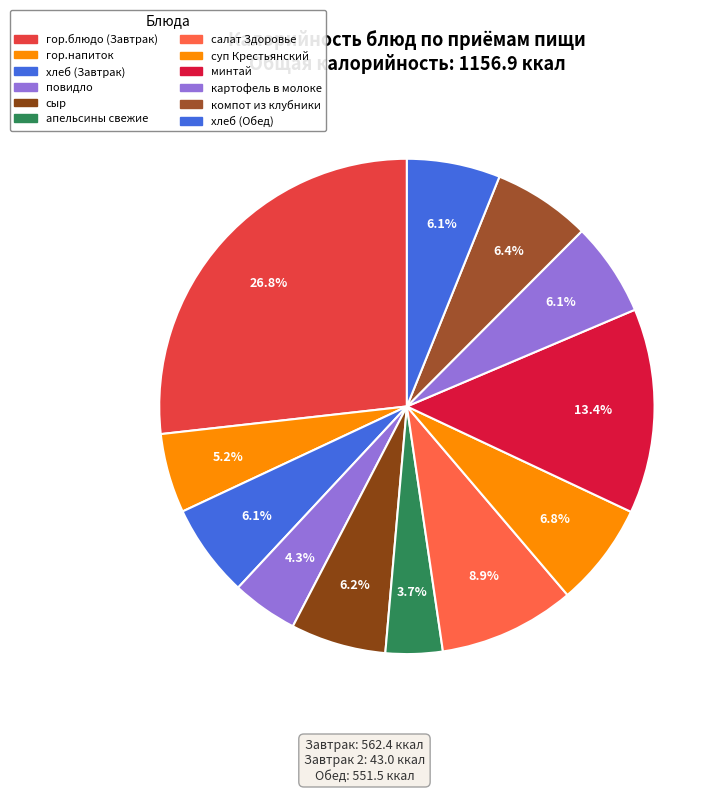

To the nearest percent, what is the average slice percentage?

8%